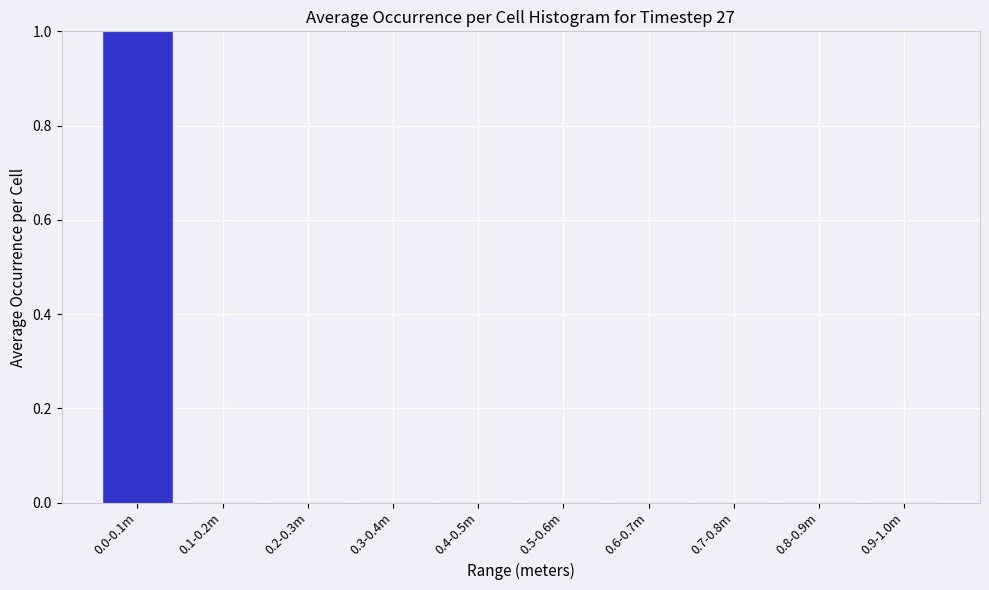

Reading left to right, what are all the values shown in this chart?

0.0-0.1m=1	0.1-0.2m=0	0.2-0.3m=0	0.3-0.4m=0	0.4-0.5m=0	0.5-0.6m=0	0.6-0.7m=0	0.7-0.8m=0	0.8-0.9m=0	0.9-1.0m=0